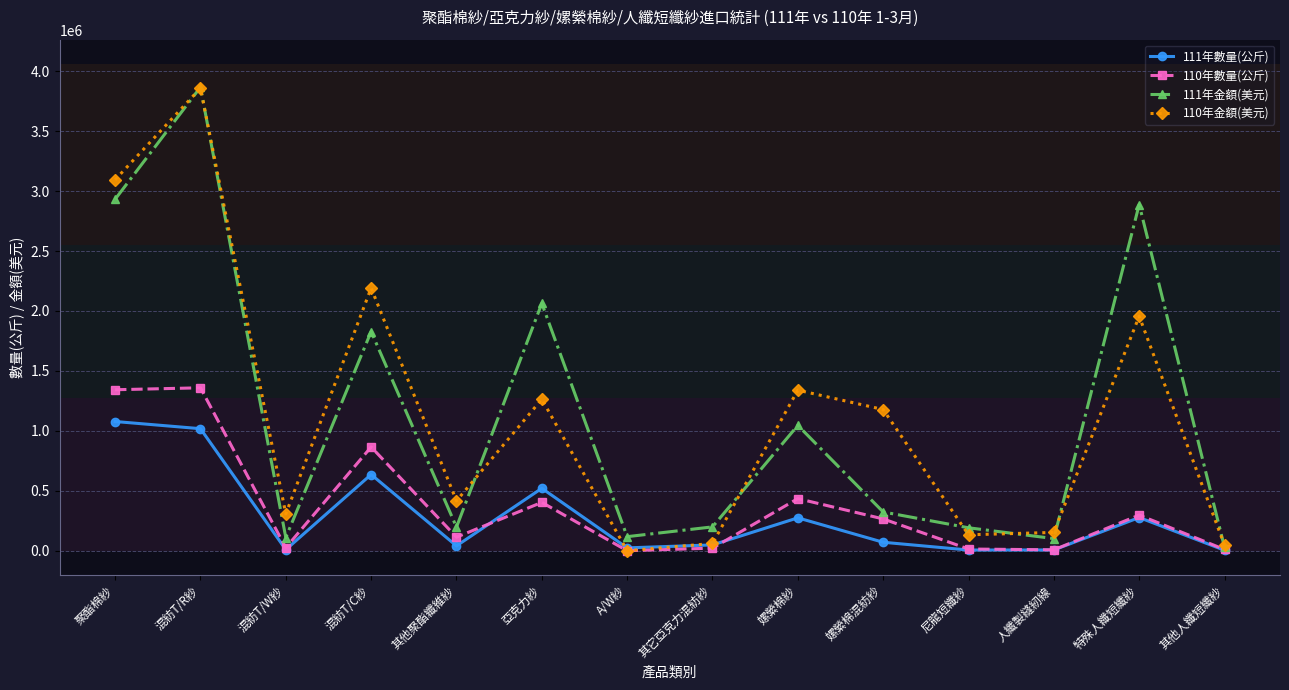

How many interior local valleys does the 111年金額(美元) series have?

4